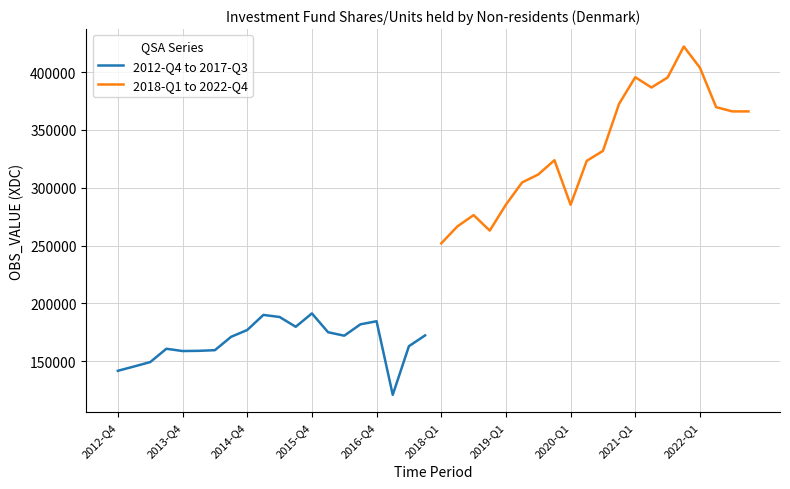

Is it true that 2012-Q4 to 2017-Q3 equals 191409 at 2015-Q4?

True